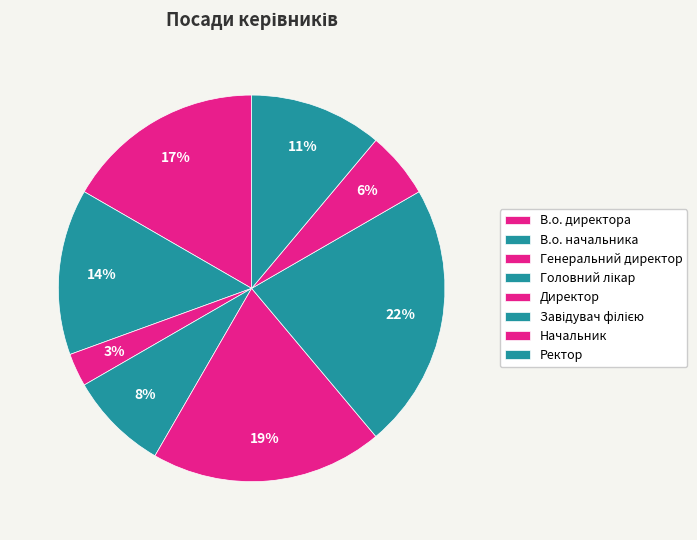

Which category has the smallest portion of the pie?

Генеральний директор